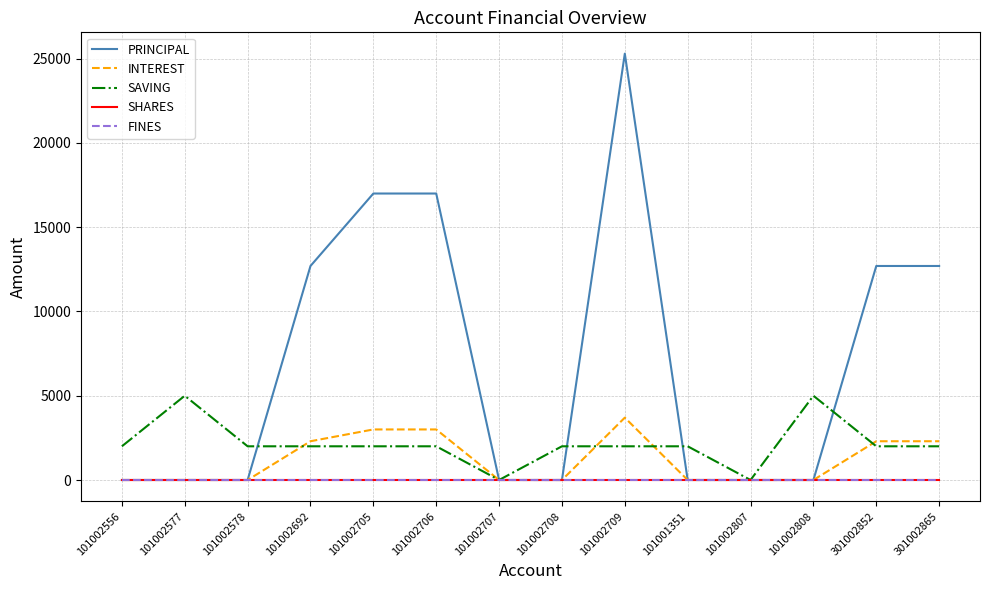

What is the value of the INTEREST point at the 6th from the left?

3000